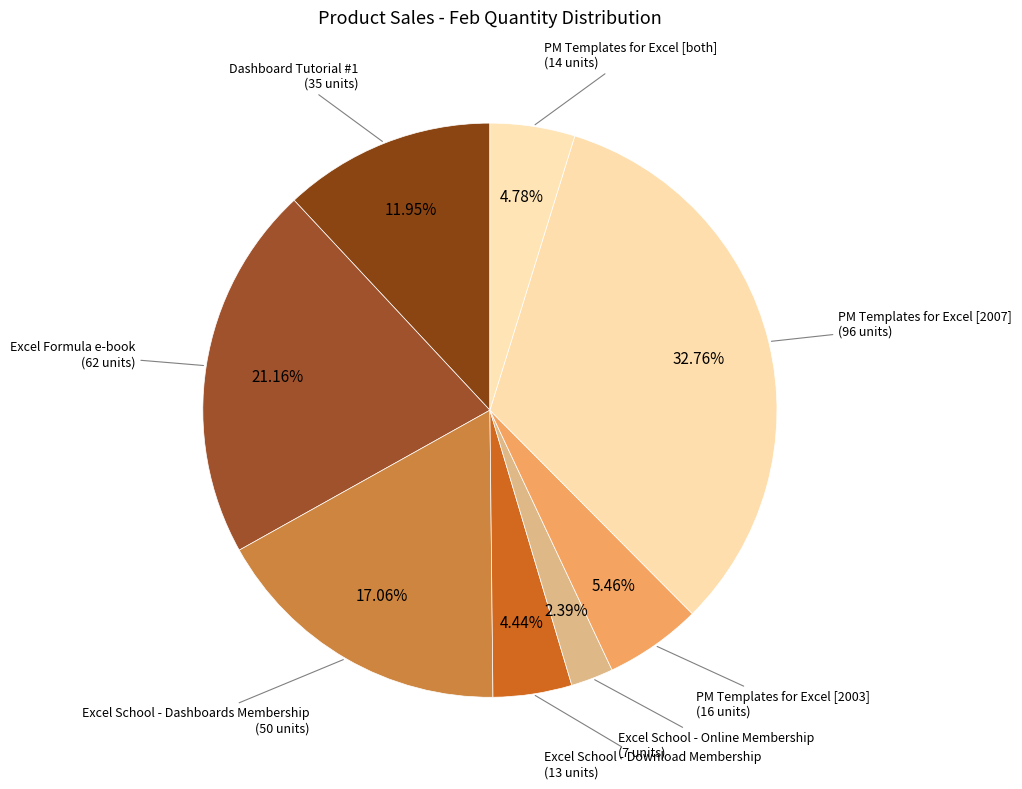

How many slices are in this pie chart?

8